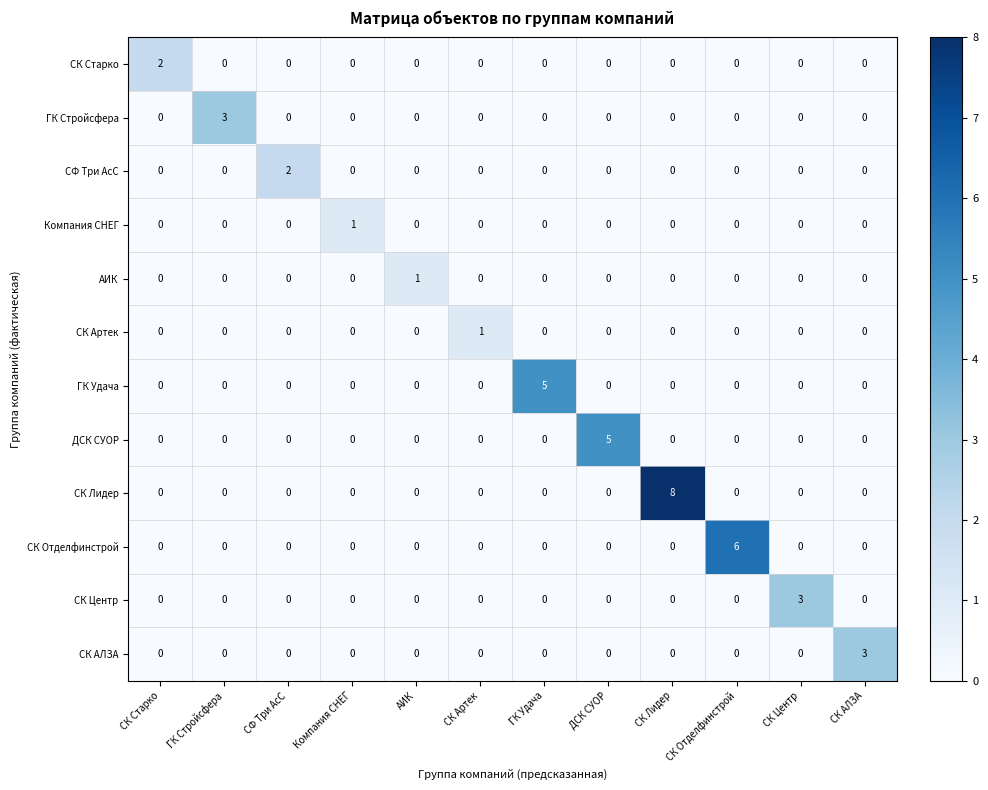

At how many categories does at least one series exceed 0?

12